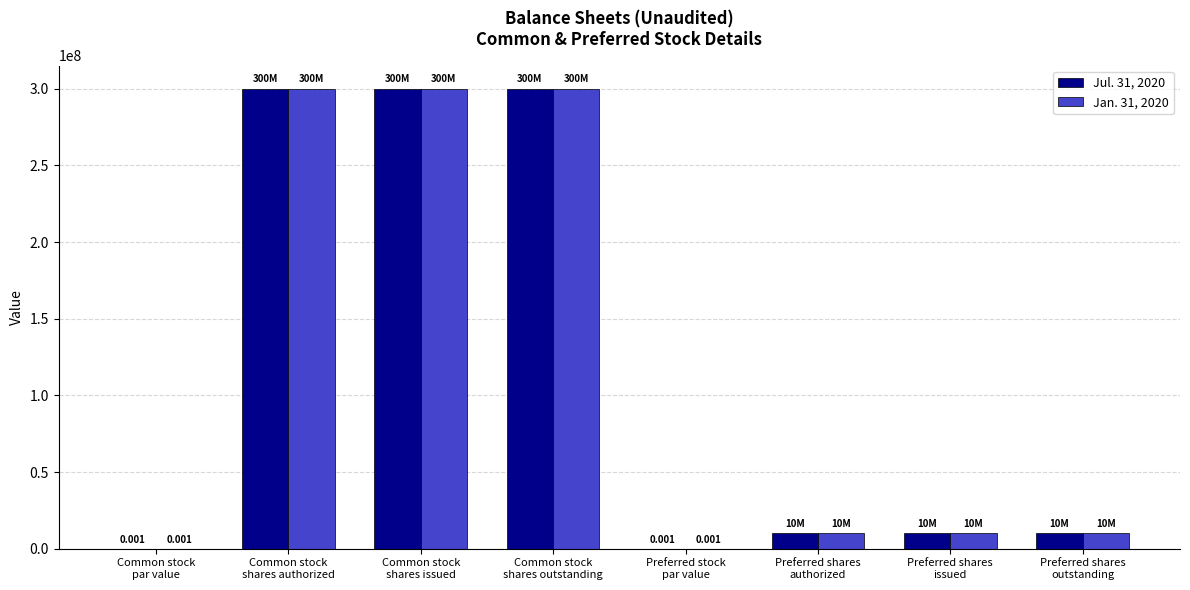

At how many categories does at least one series exceed 220487807?

3